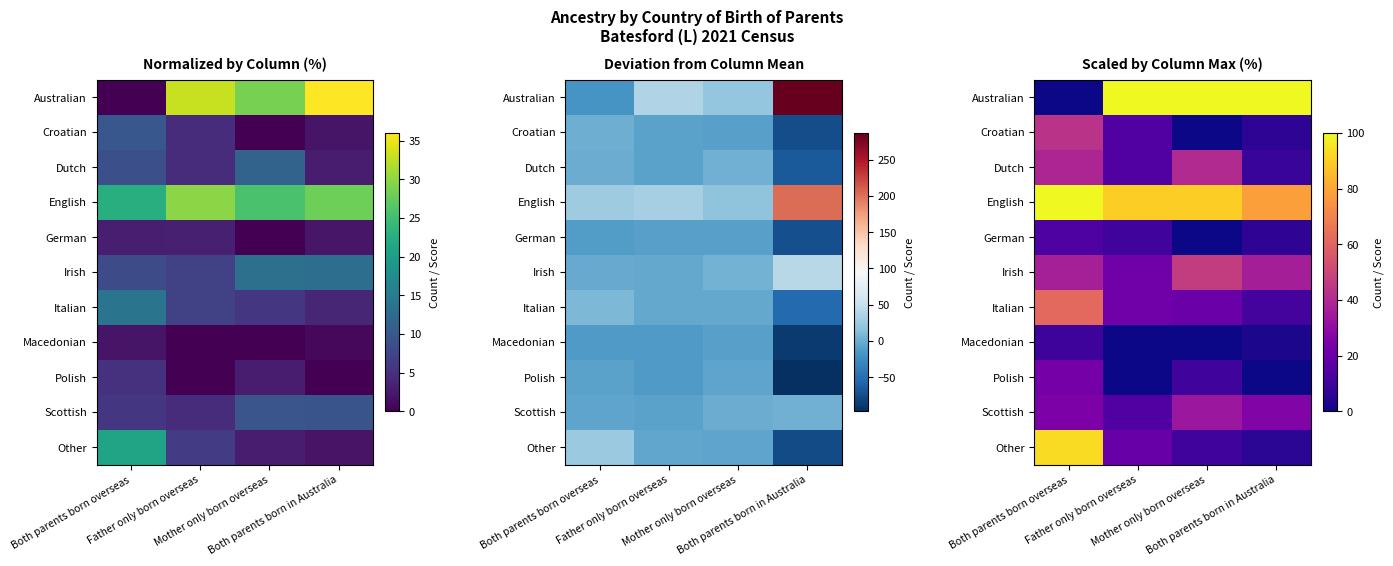

Is the value of German at Both parents born overseas greater than the value of Macedonian at Both parents born in Australia?

Yes